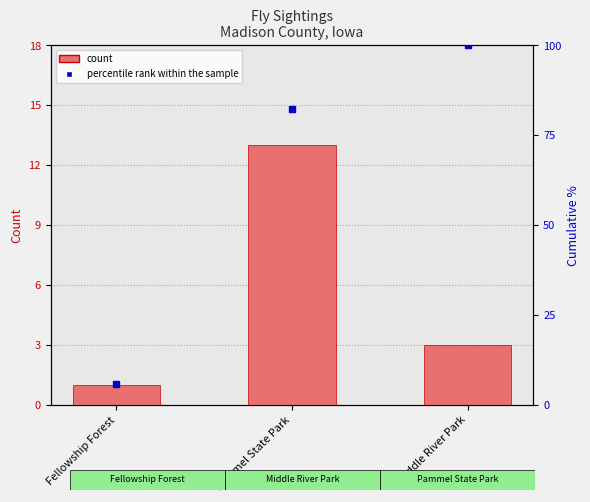

What is the approximate value at Pammel State Park, to the nearest 5?

15